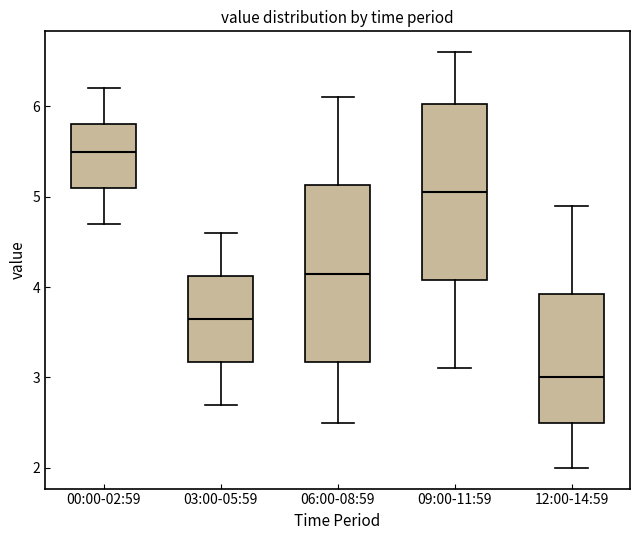

Reading left to right, transcribe this box plot: for each box, give where its median line is, the range the box spans, and where its two whiskers end, as read against the y-axis. The values are not printed on the chart, so give them approximately, as read against the axis.

00:00-02:59: median 5.5, box 5.1 to 5.8, whiskers 4.7 to 6.2
03:00-05:59: median 3.7, box 3.2 to 4.1, whiskers 2.7 to 4.6
06:00-08:59: median 4.2, box 3.2 to 5.1, whiskers 2.5 to 6.1
09:00-11:59: median 5.1, box 4.1 to 6.0, whiskers 3.1 to 6.6
12:00-14:59: median 3.0, box 2.5 to 3.9, whiskers 2.0 to 4.9